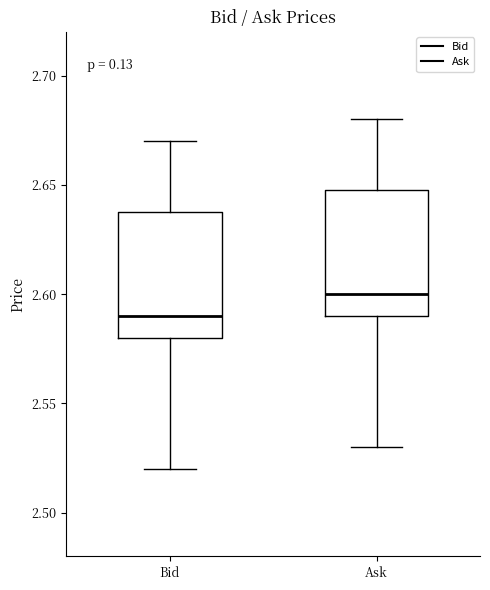

Which box's median line is the lowest?

Bid